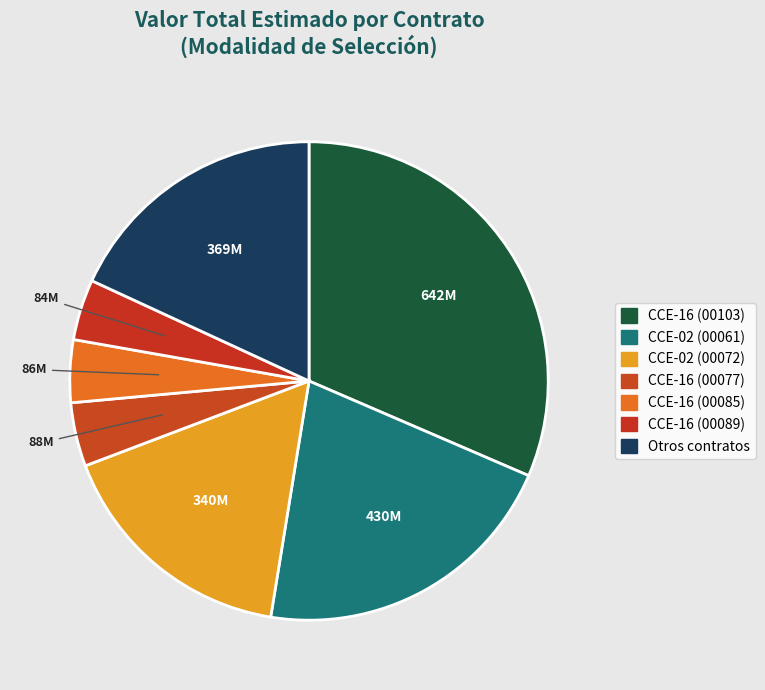

Count the number of slices in the pie.

7